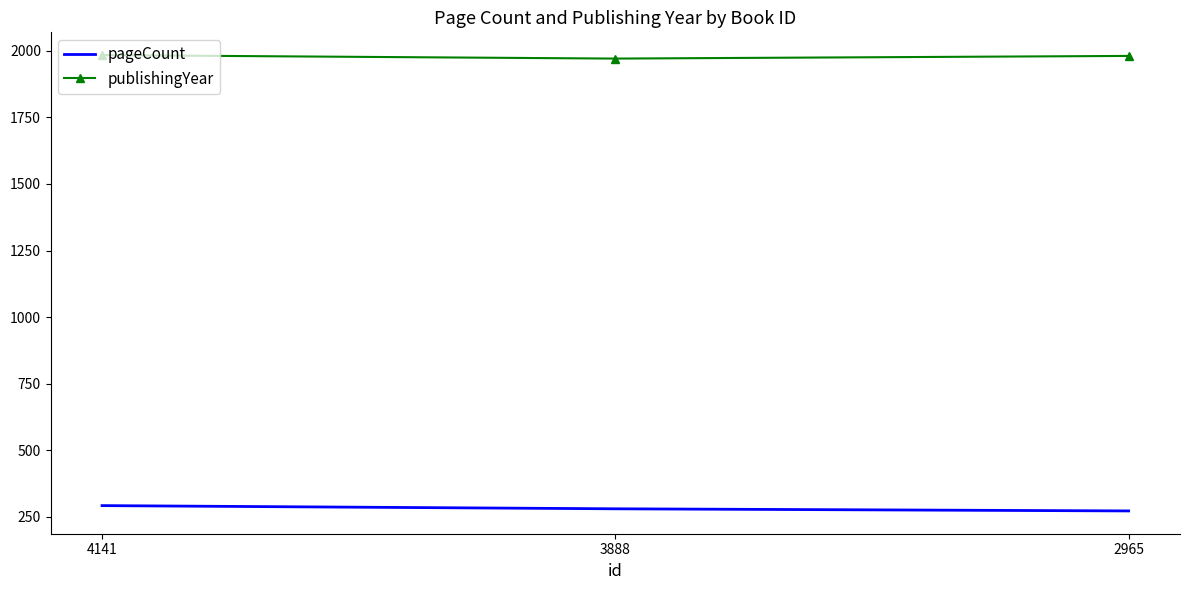

At how many categories does at least one series exceed 1549?

3